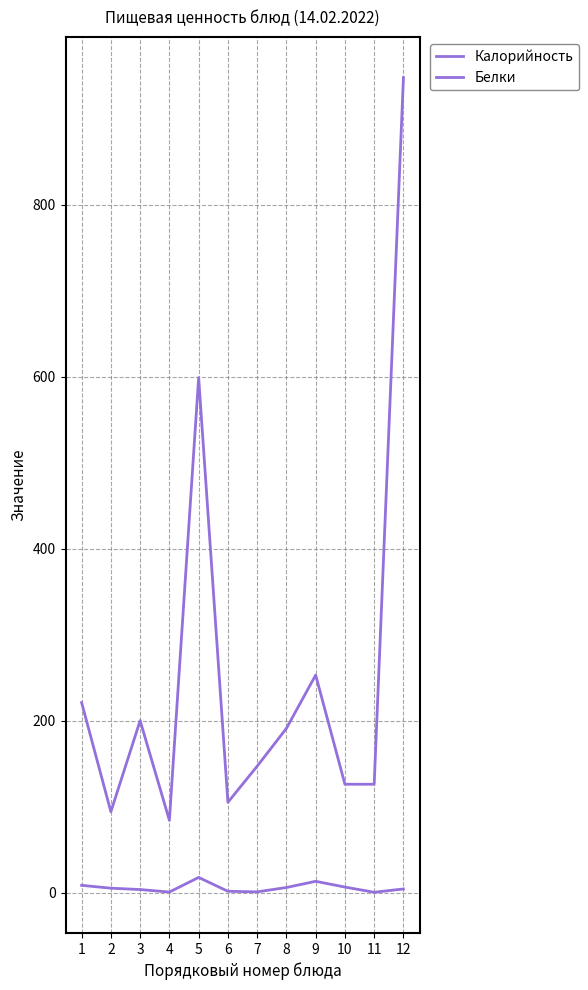

What value does the Белки series have at 10?

6.4